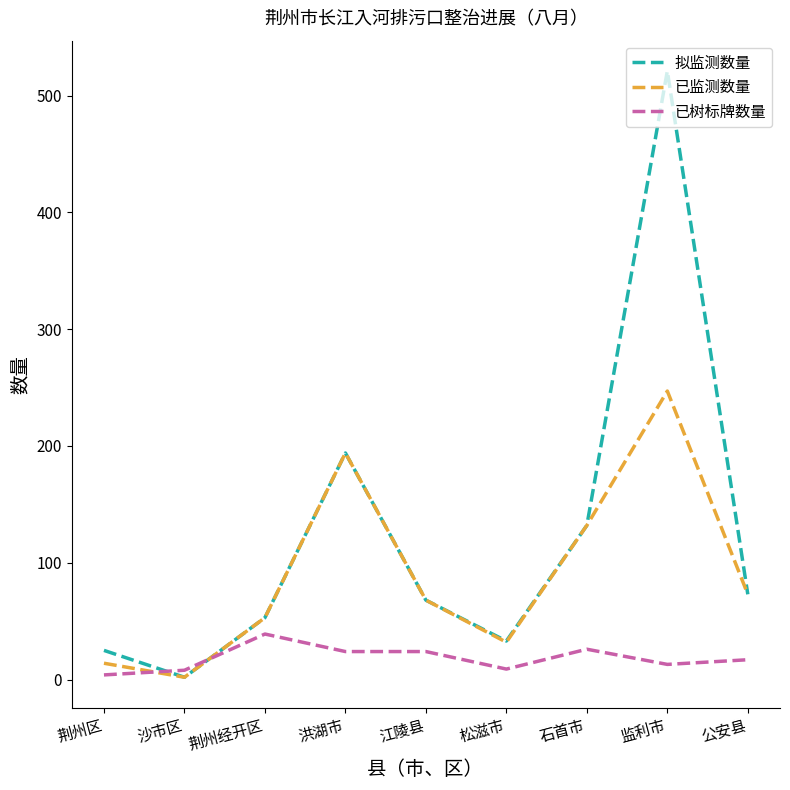

True or false: 已树标牌数量 and 拟监测数量 cross at least once.

True